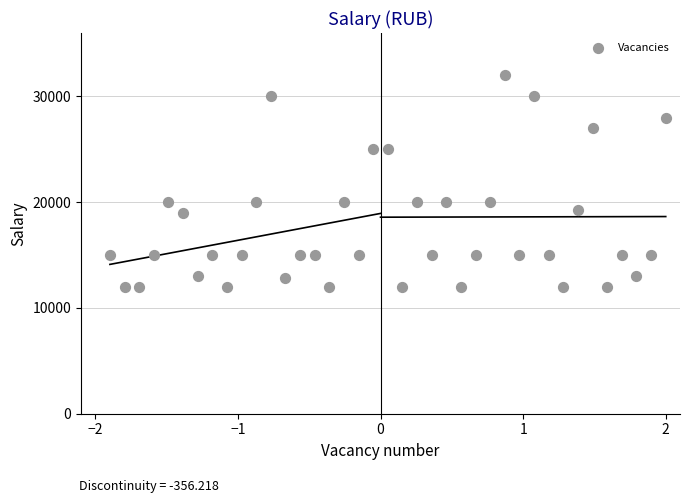

What is the range of Y values (max minus min)?

20000